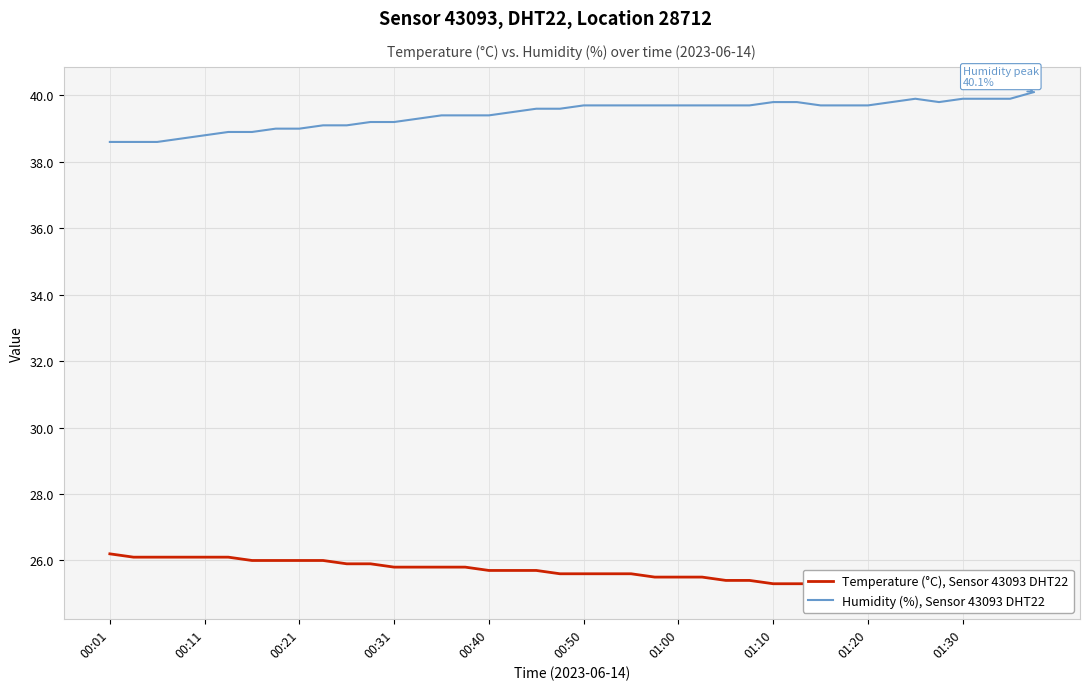

Is it true that Humidity (%), Sensor 43093 DHT22 equals 39.7 at 01:20?

True